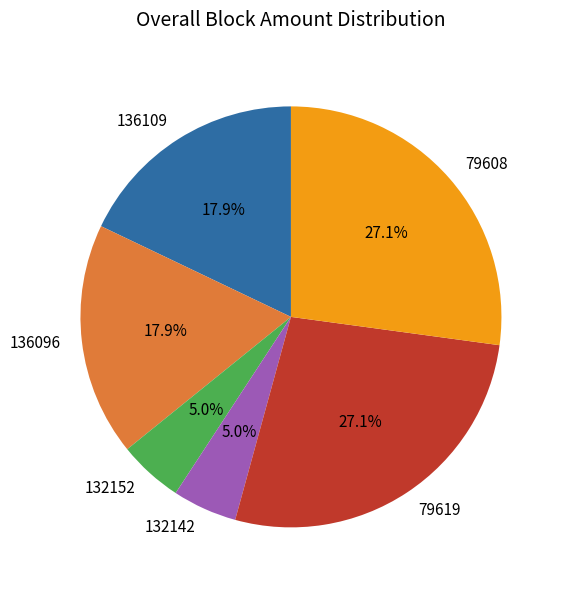

How much of the chart is everything except 79619?

72.9%